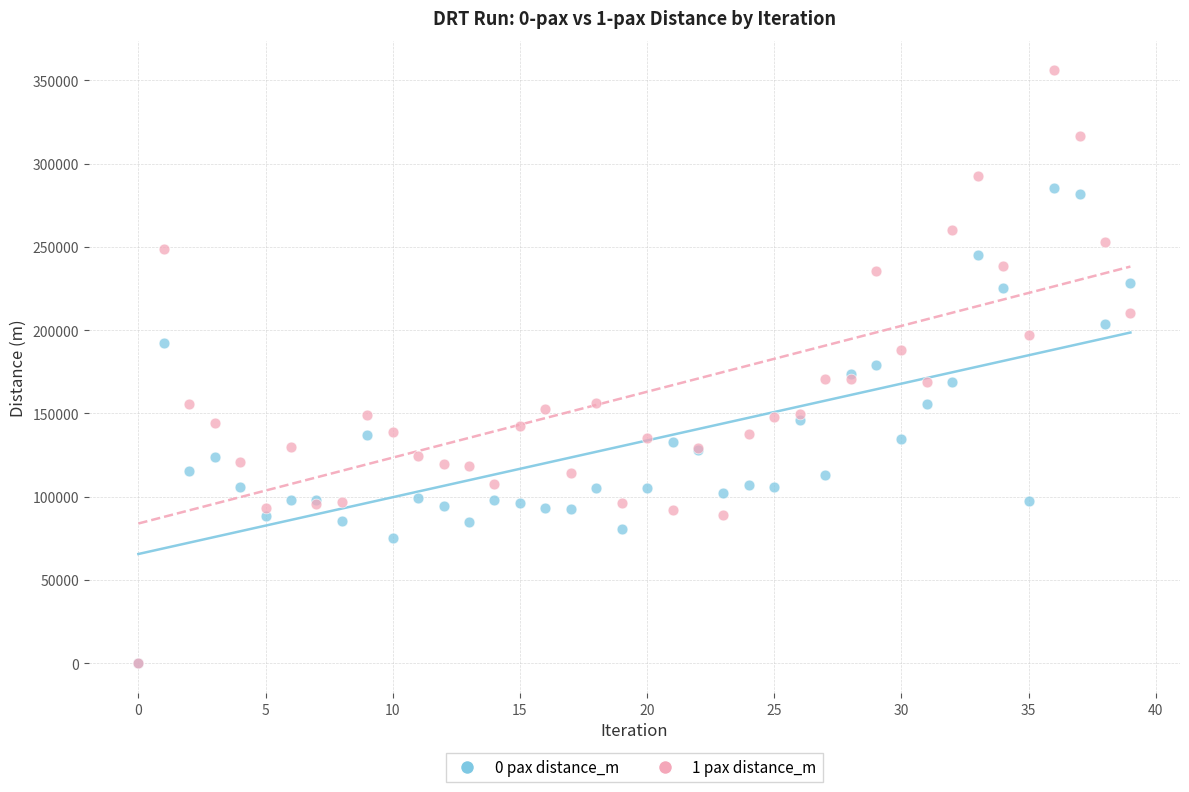

What are all the series names shown in the legend?

0 pax distance_m, 1 pax distance_m